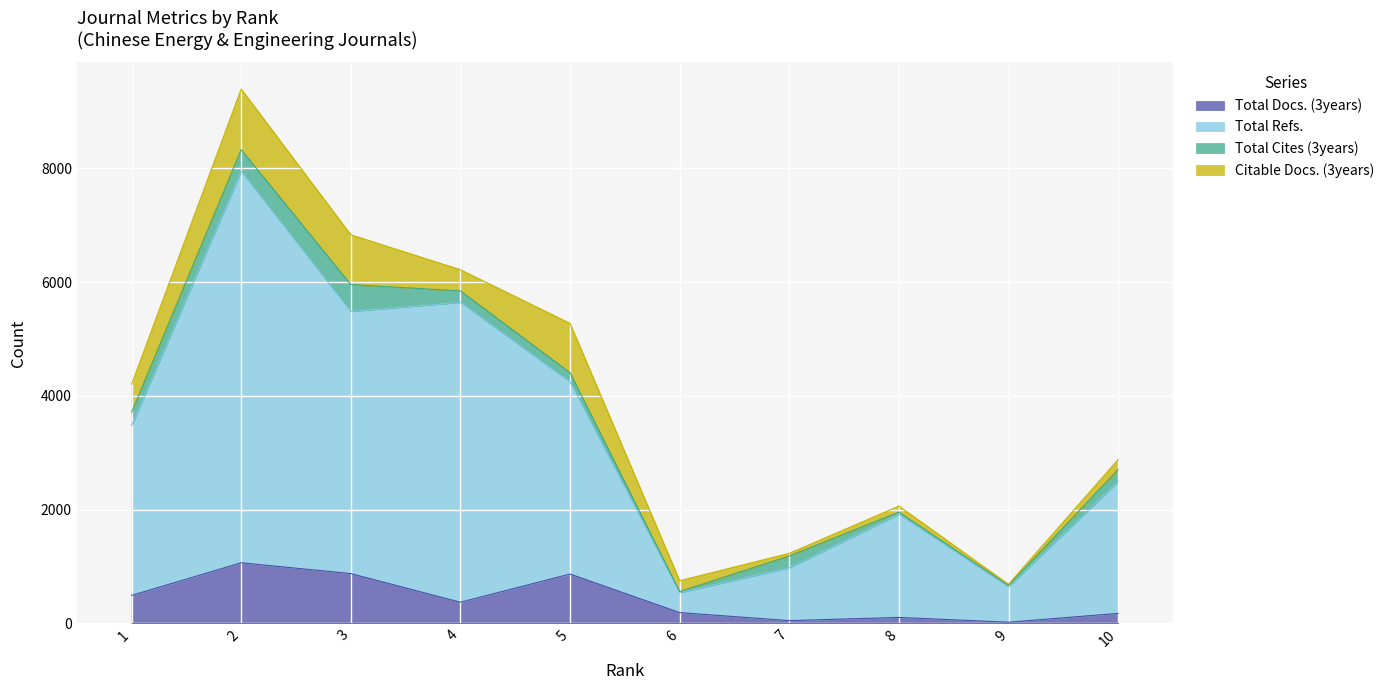

Rank the categories by Total Refs. value from lowest to highest.

6, 9, 7, 8, 10, 1, 5, 3, 4, 2